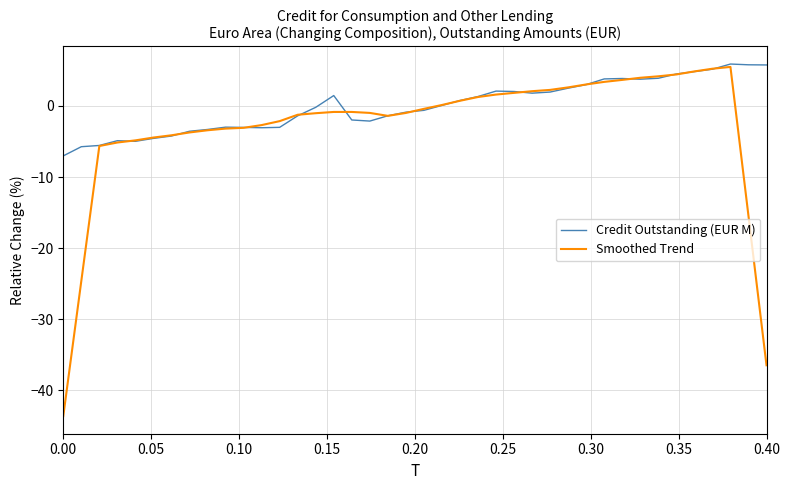

Rank the series by their average value, from highest to lowest.

Credit Outstanding (EUR M), Smoothed Trend